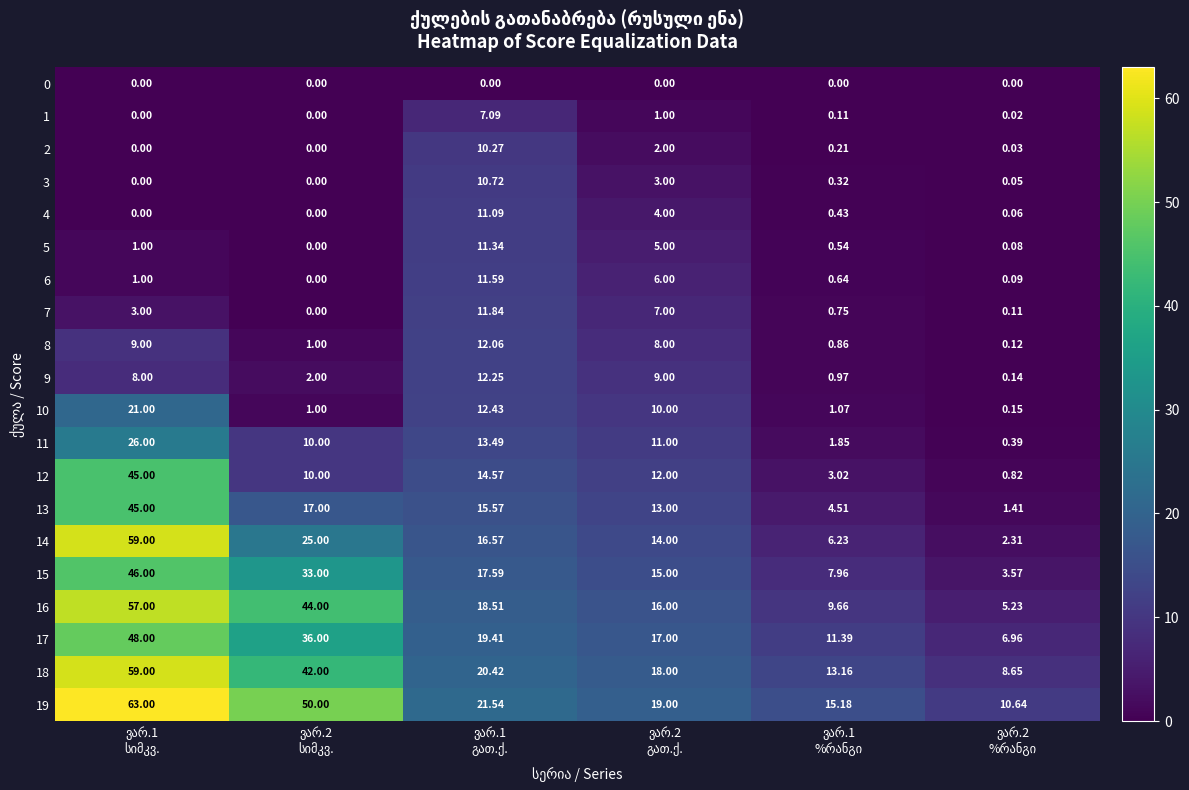

How many series are shown in this chart?

20